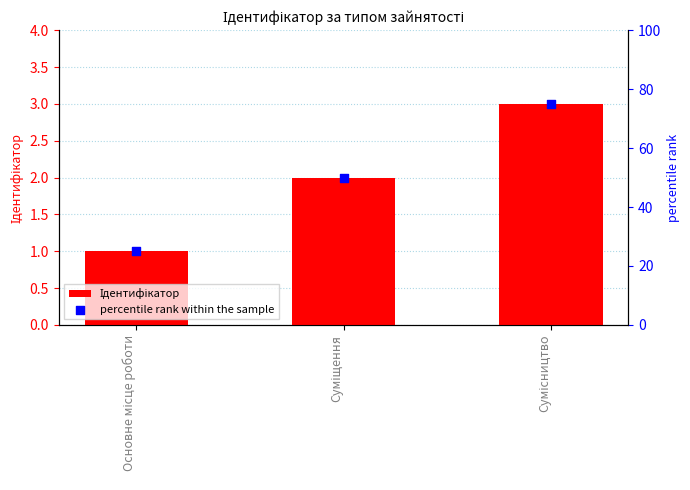

Is the value of percentile rank within the sample at Суміщення greater than the value of Ідентифікатор at Основне місце роботи?

Yes